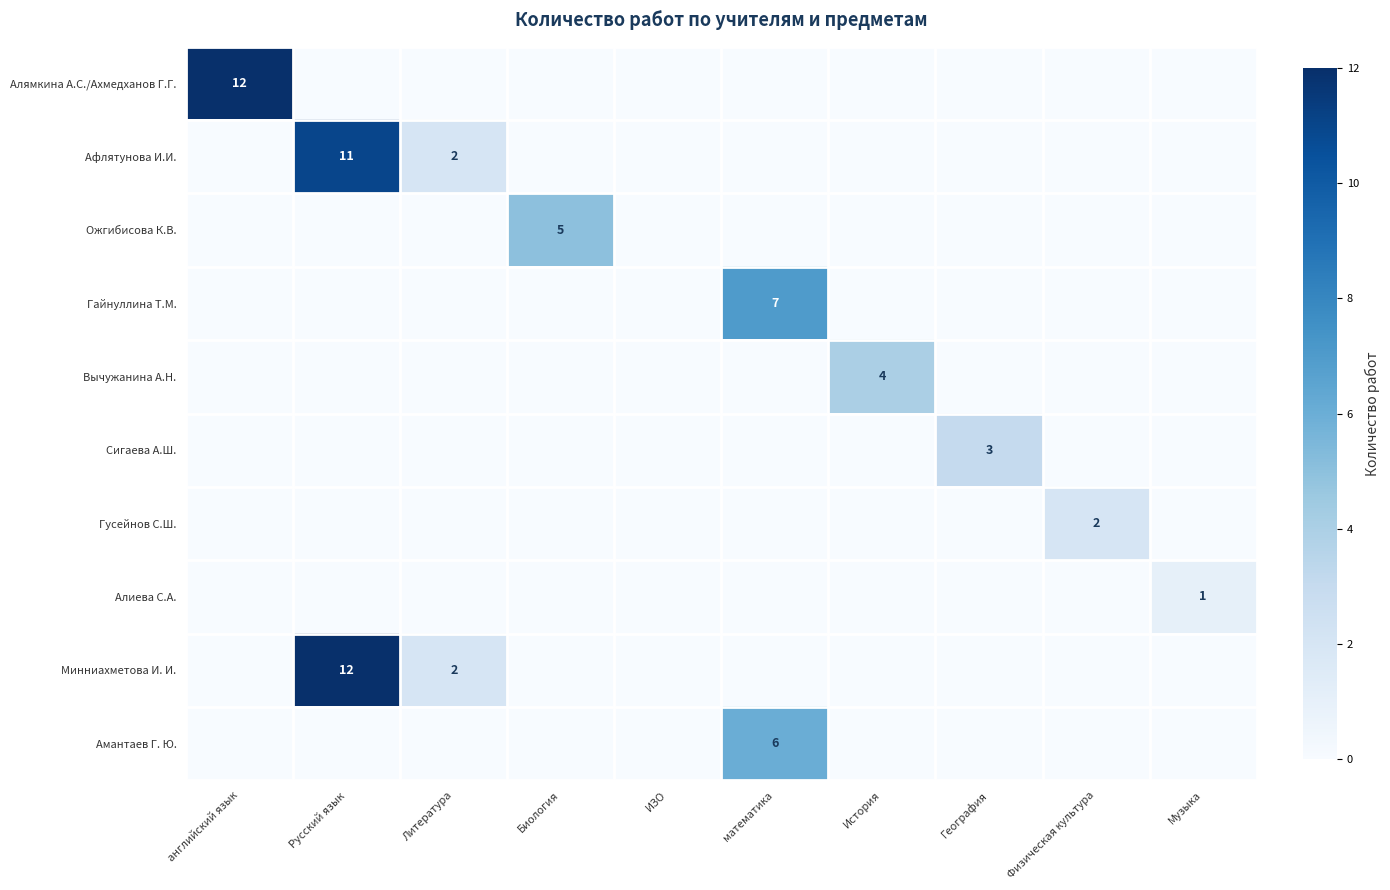

What is the sum of the Алямкина А.С./Ахмедханов Г.Г. values at английский язык and Биология?

12